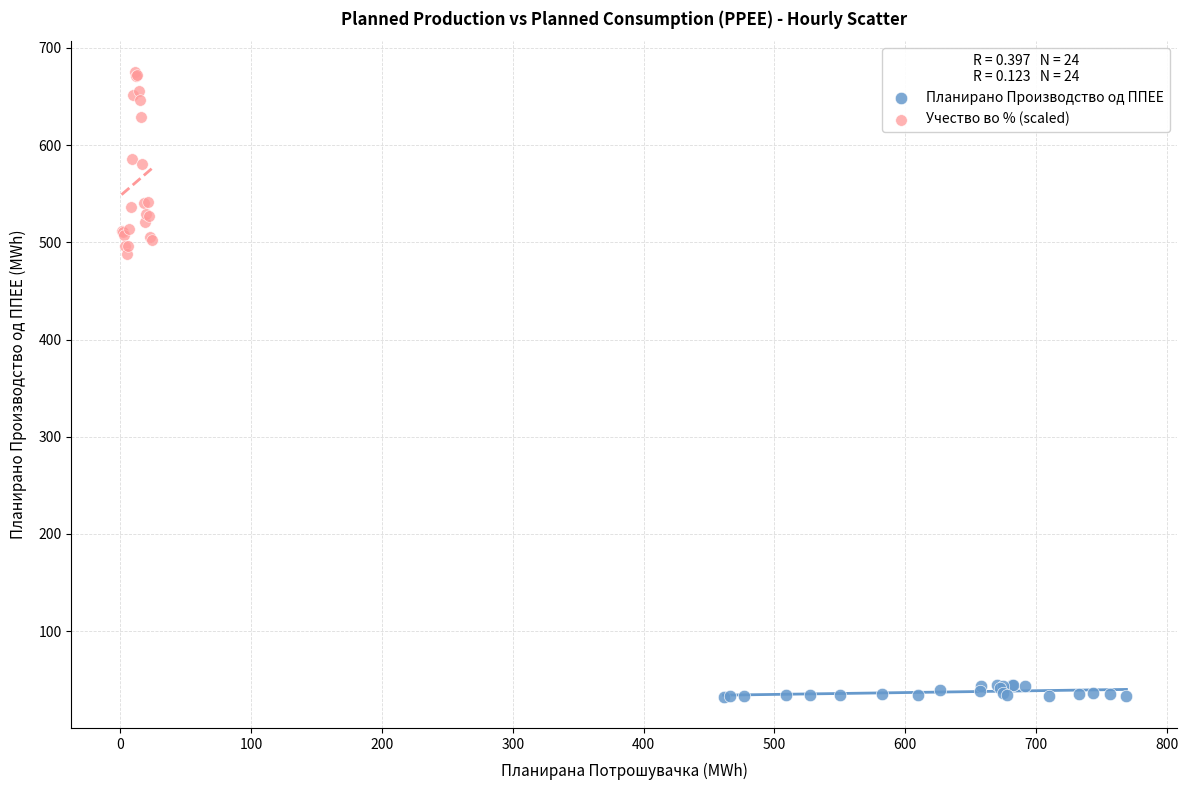

Which series has the widest spread of Y values?

Учество во % (scaled)